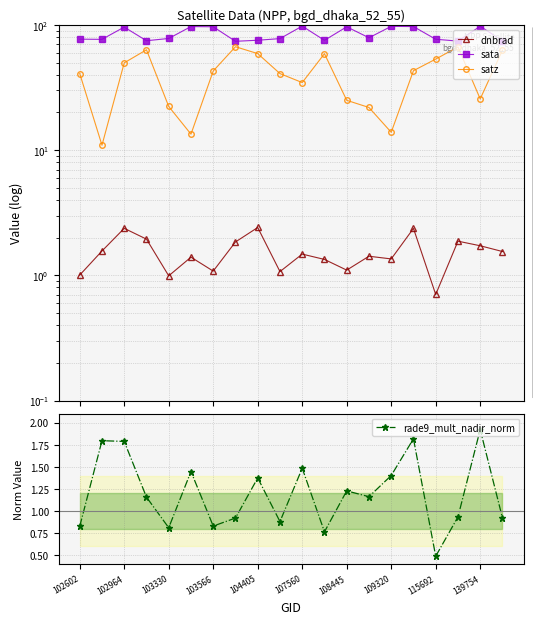

What is the difference between the maximum and minimum values in the sata series?

23.8